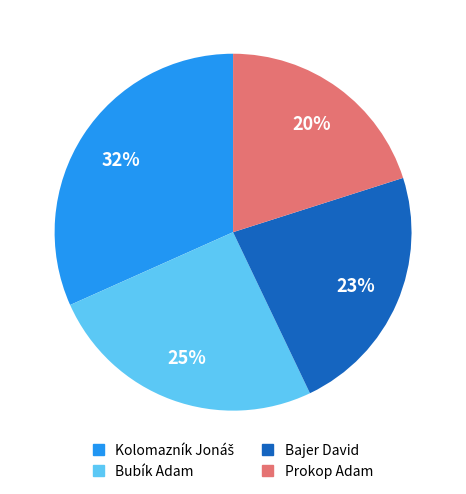

True or false: Bubík Adam accounts for 18% of the total.

False